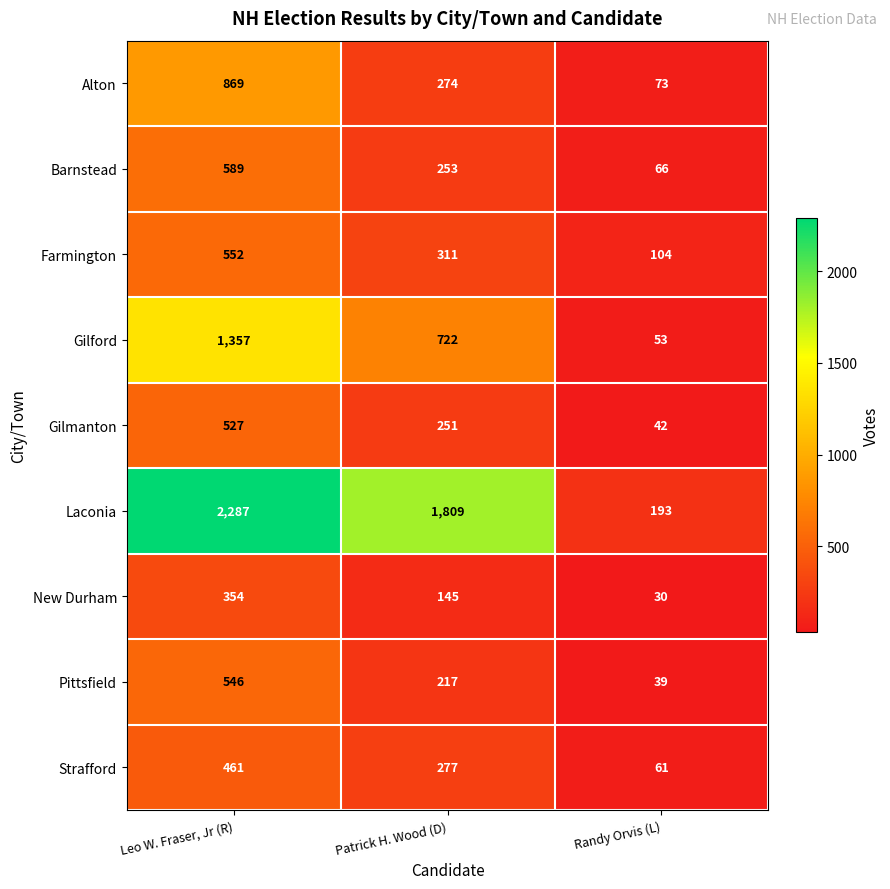

What is the greatest value displayed?

2287